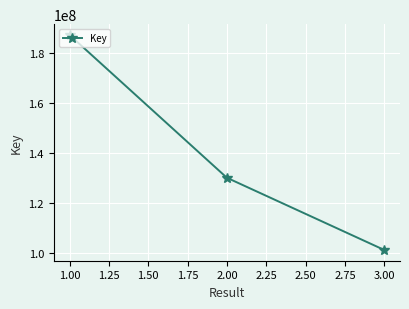

Which label corresponds to the smallest value in the chart?

3.00